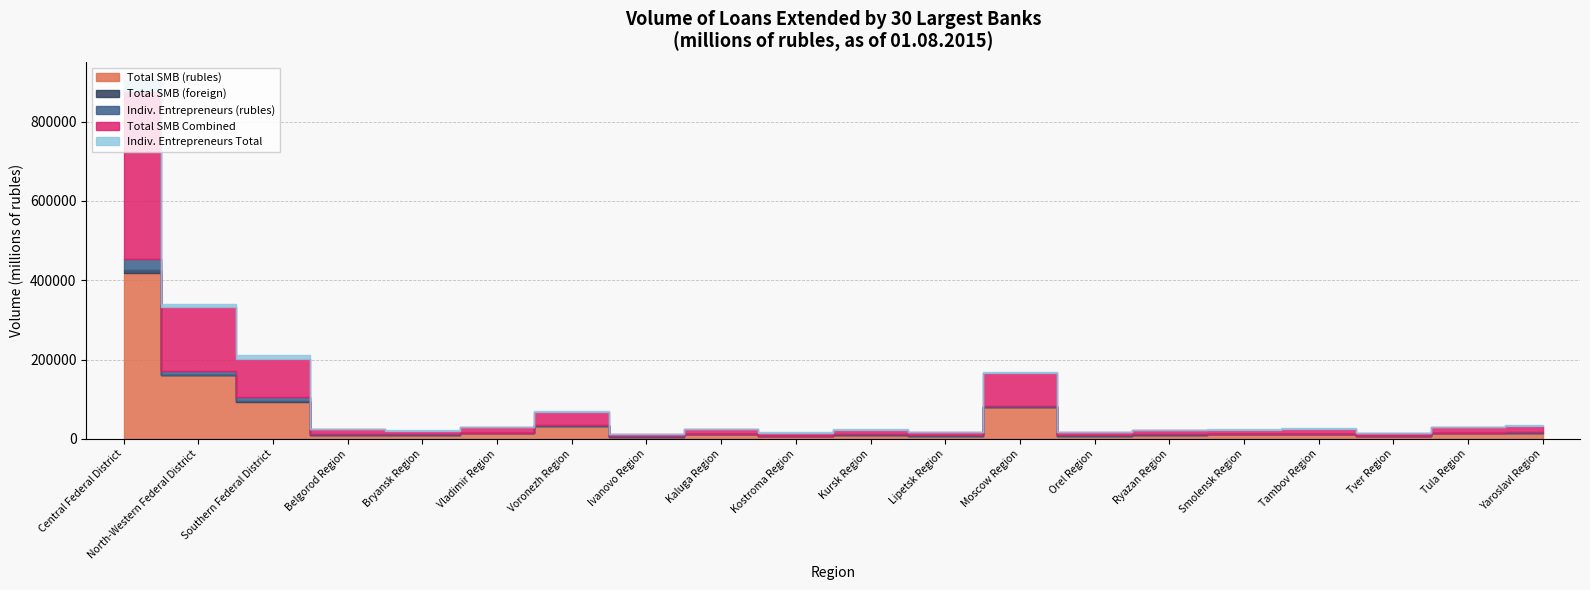

What is the label of the 2nd point from the right?

Tula Region